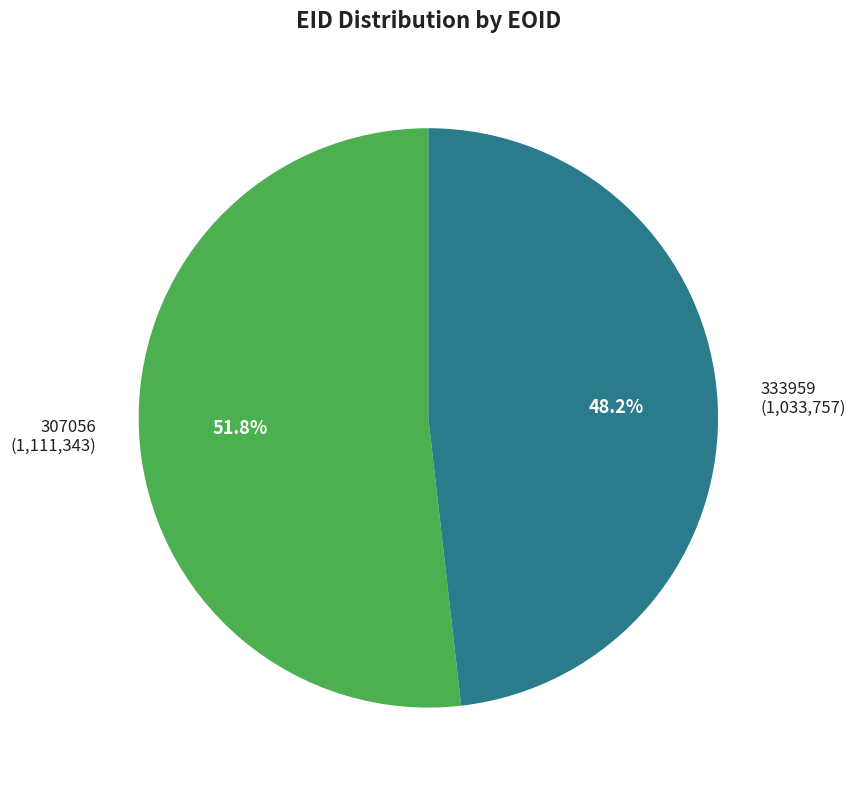

To the nearest percent, what is the difference between the largest and smallest slice percentages?

4%